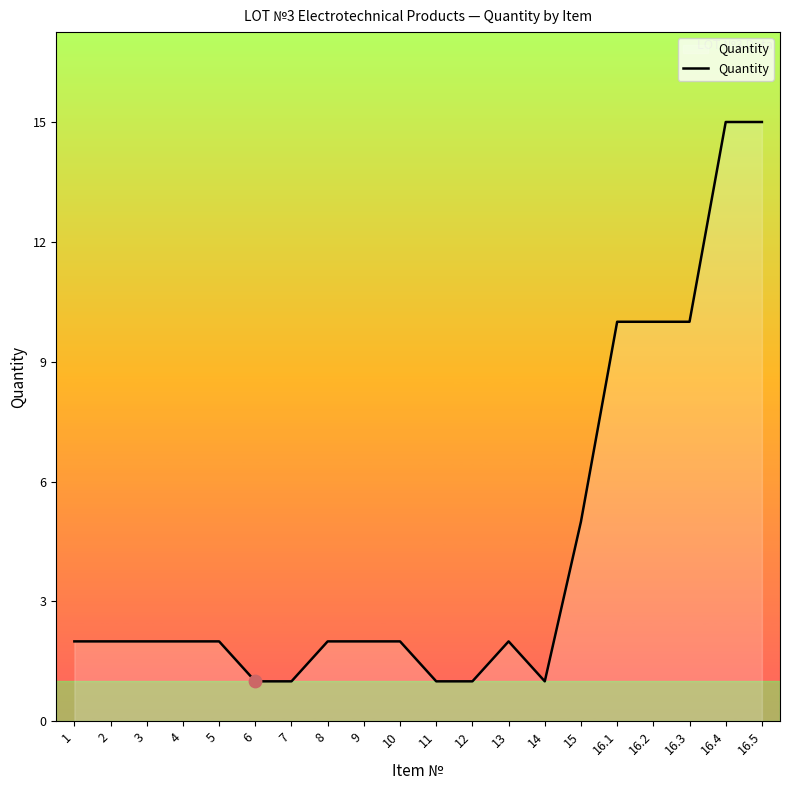

What is the change in value from 5 to 7?

-1